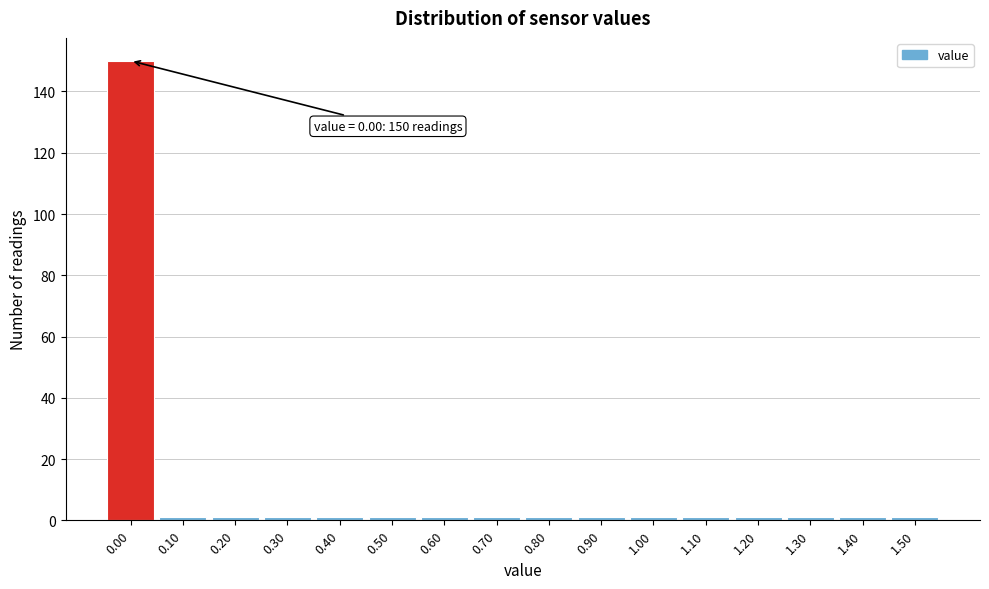

Which range on the x-axis has the tallest bar?

-0.05 to 0.05